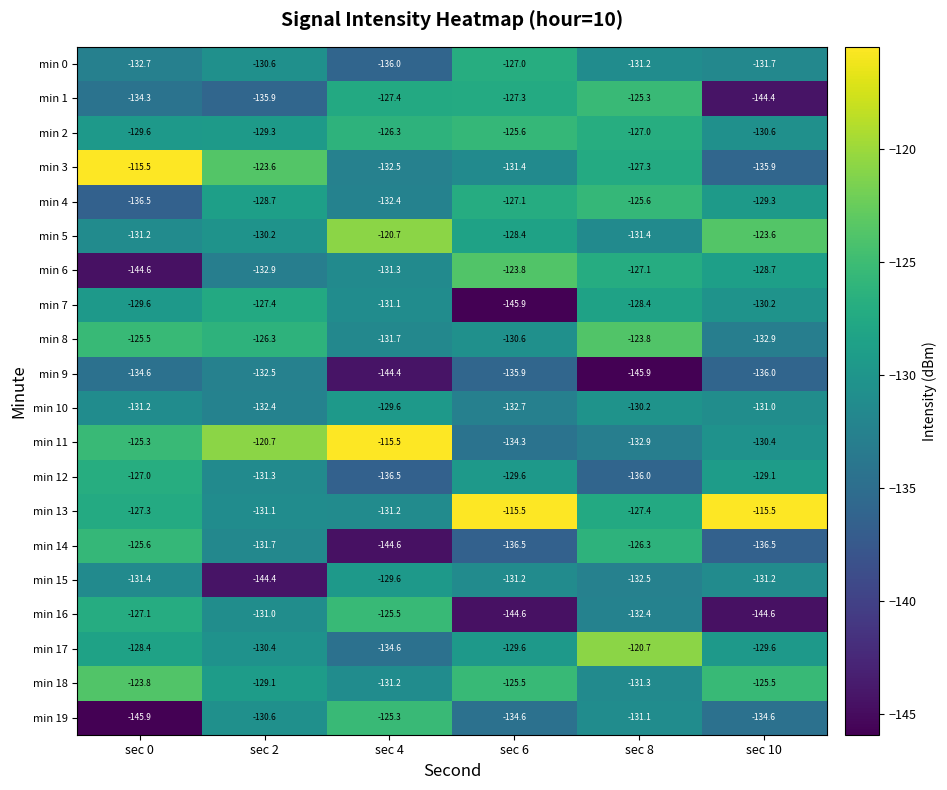

What is the average value of the min 0 series?

-131.5